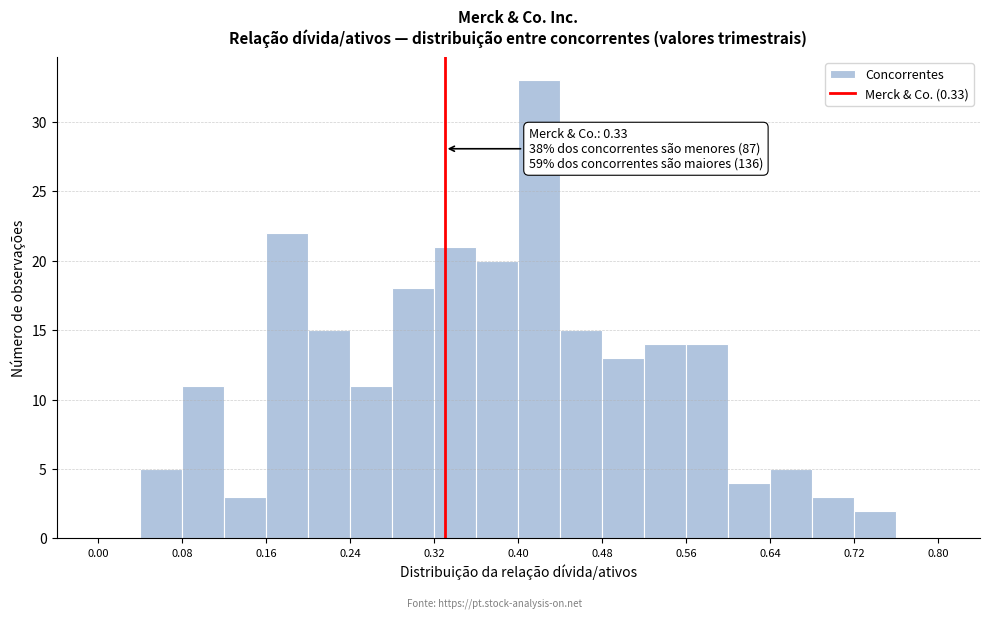

Which range on the x-axis has the tallest bar?

0.40 to 0.44